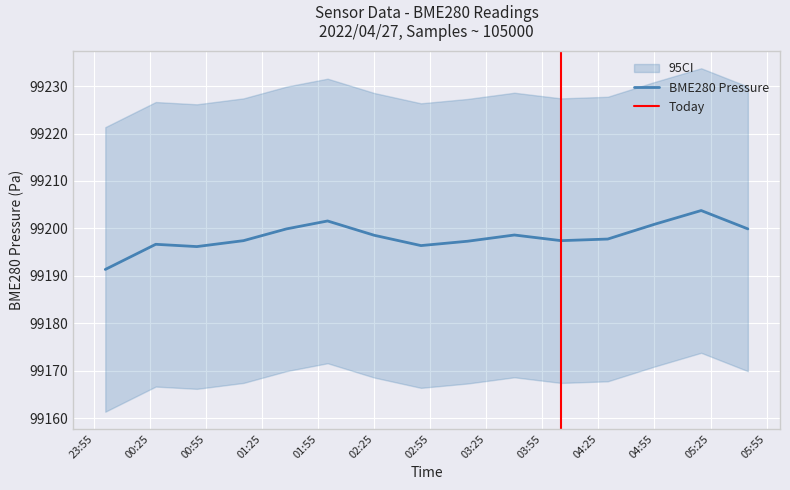

What is the lowest value of the BME280 Pressure series?

99191.4